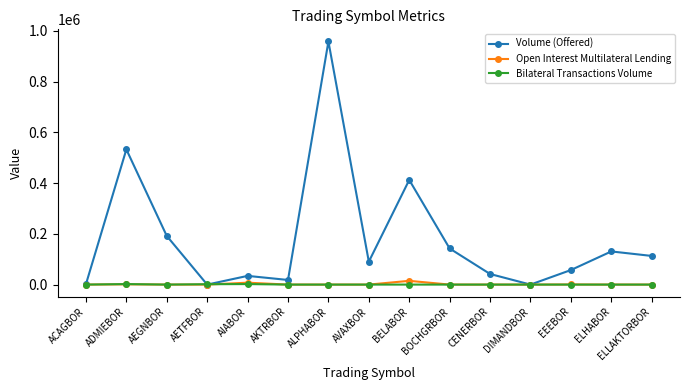

The Volume (Offered) series shows 34316 at AIABOR. True or false?

True